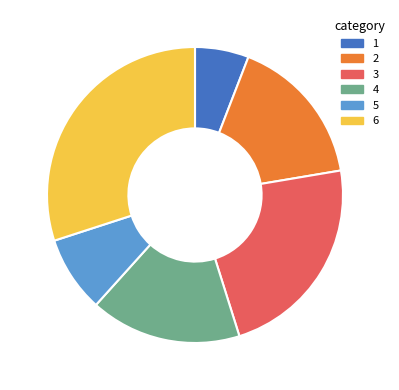

Is 1 the majority of the pie?

No